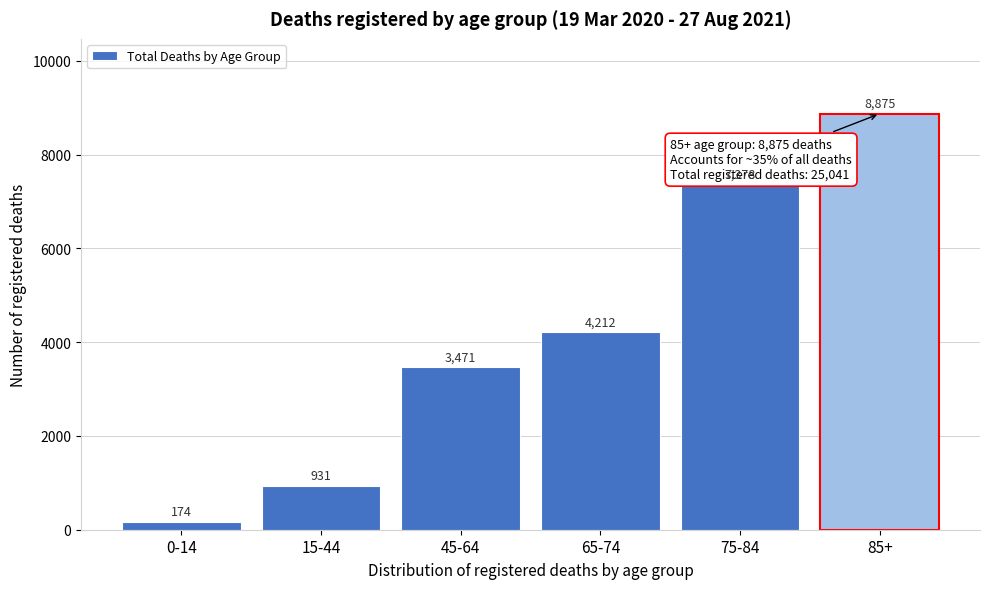

Reading left to right, transcribe all the data shown in this chart.

0-14=174	15-44=931	45-64=3471	65-74=4212	75-84=7378	85+=8875